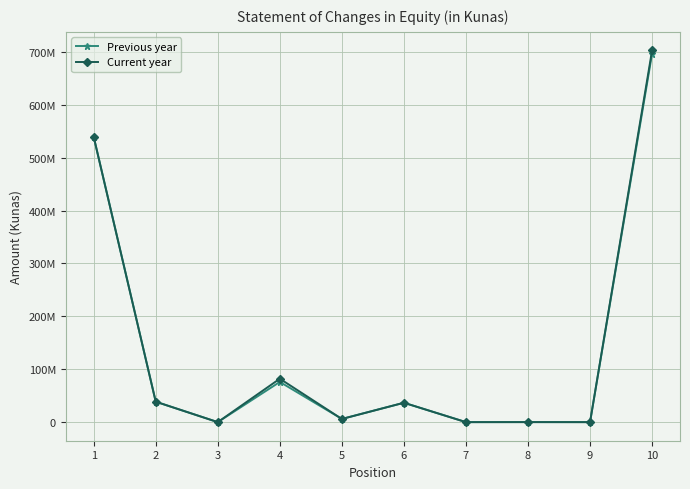

What are all the series names shown in the legend?

Previous year, Current year